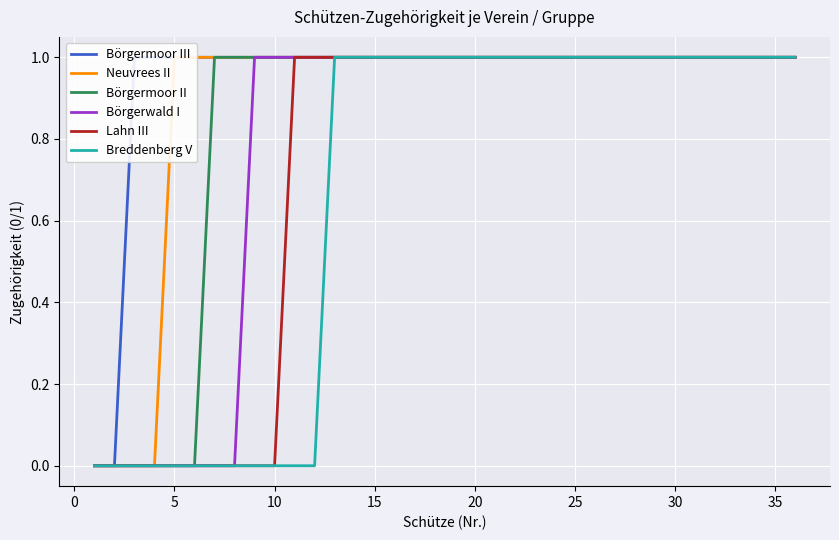

The Börgerwald I series shows 1 at 10. True or false?

True